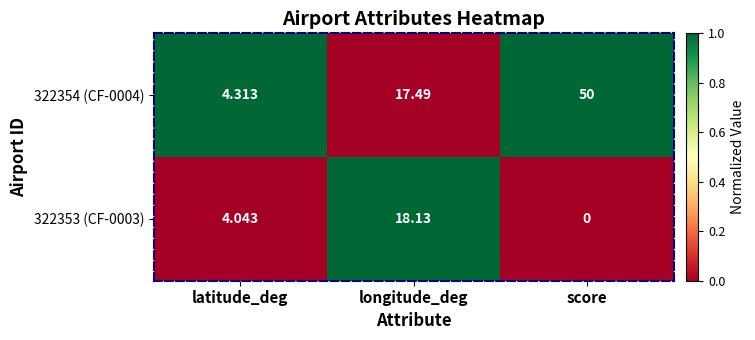

At which category does the chart reach its peak across all series?

score